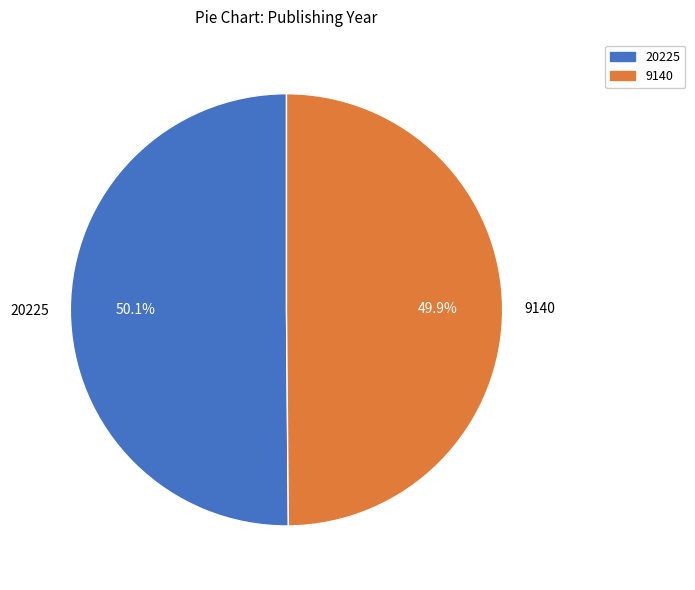

What is the total percentage of 9140 and 20225?

100.0%